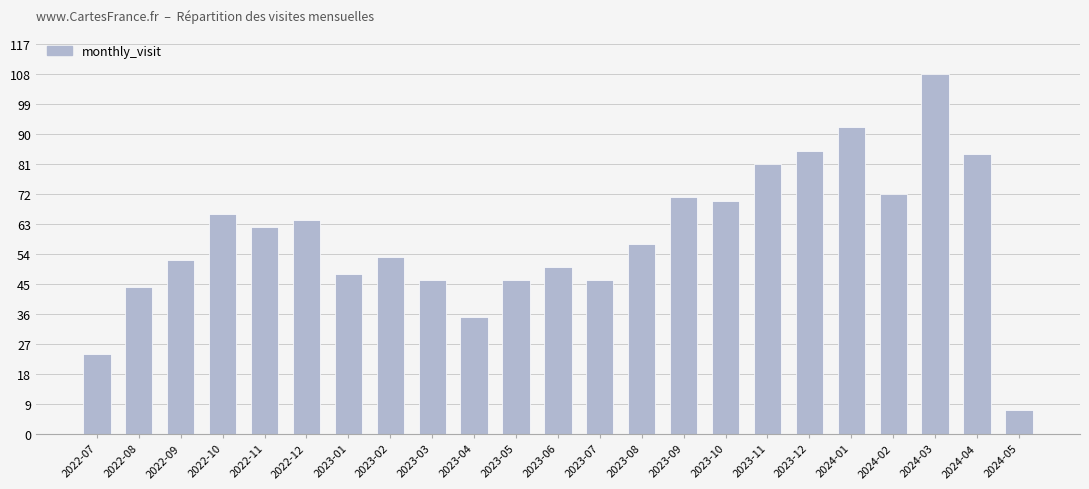

What is the smallest value displayed?

7